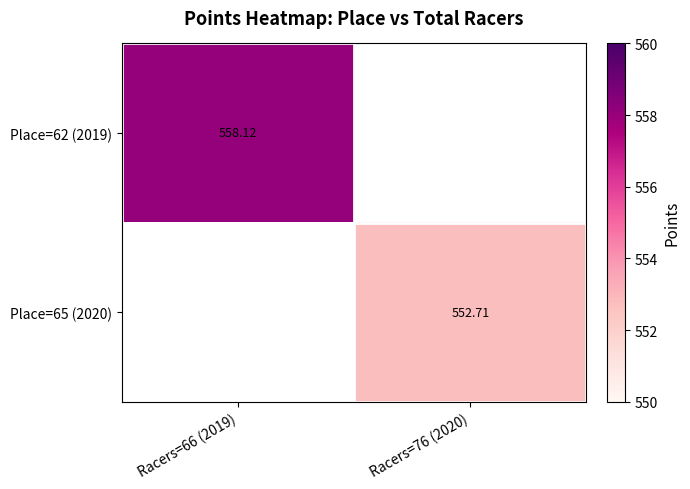

Between Racers=66 (2019) and Racers=76 (2020), which series saw the biggest shift?

Place=62 (2019)